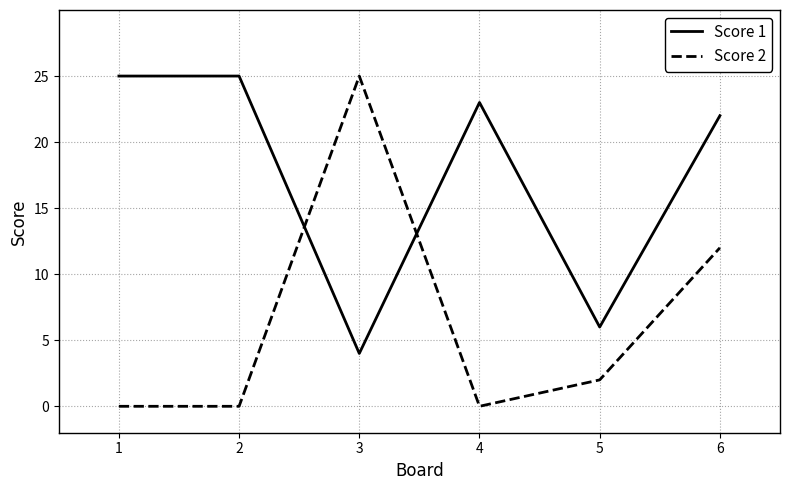

What is the difference between the highest and lowest values at 6?

10